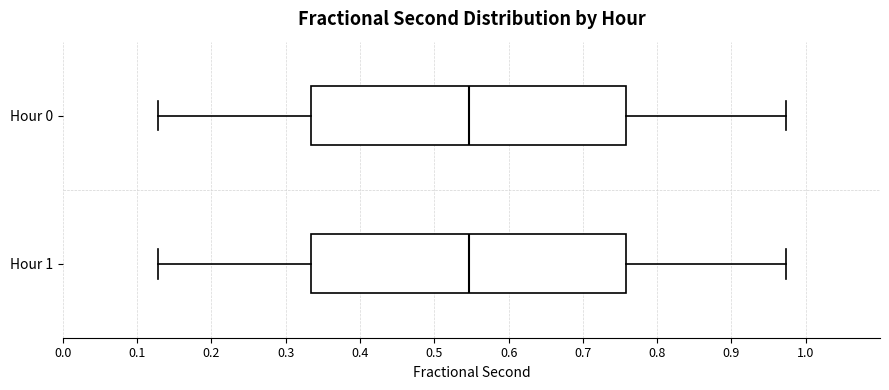

Reading bottom to top, transcribe this box plot: for each box, give where its median line is, the range the box spans, and where its two whiskers end, as read against the x-axis. The values are not printed on the chart, so give them approximately, as read against the axis.

Hour 1: median 0.55, box 0.33 to 0.76, whiskers 0.13 to 0.97
Hour 0: median 0.55, box 0.33 to 0.76, whiskers 0.13 to 0.97